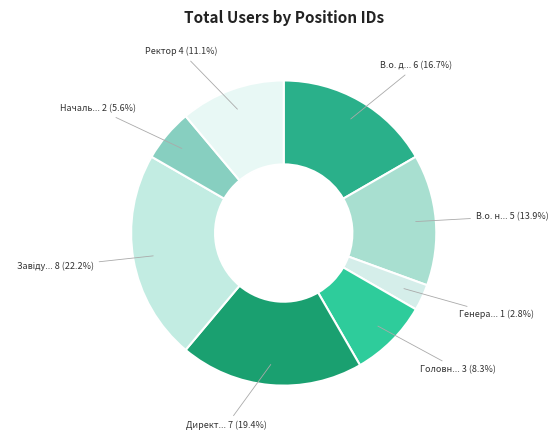

How many slices are in this pie chart?

8